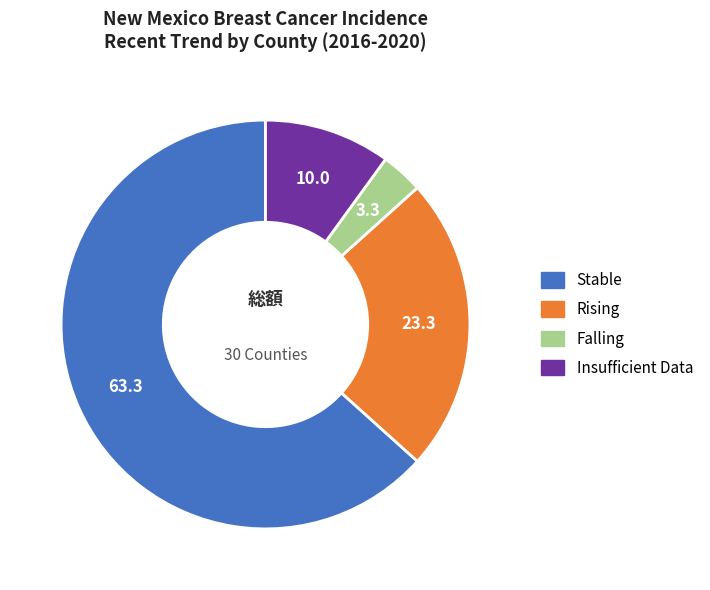

How many slices are in this pie chart?

4